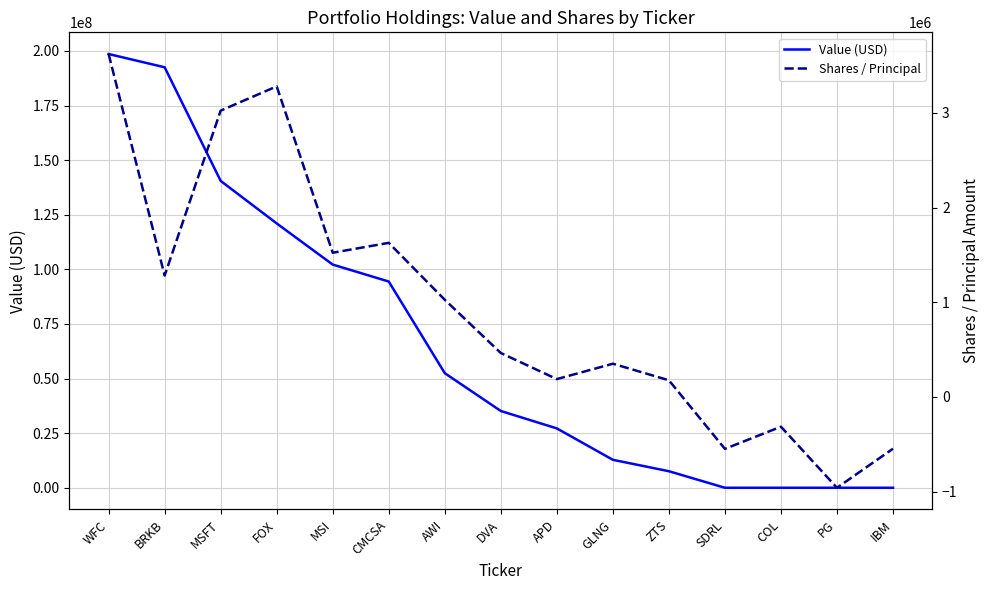

The Value (USD) series shows 65014381 at MSI. True or false?

False